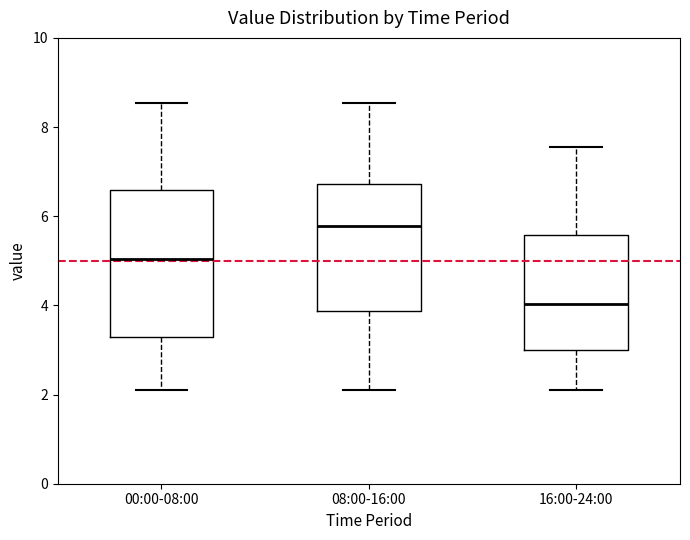

Comparing the boxes themselves (not the whiskers), which one is the tallest?

00:00-08:00